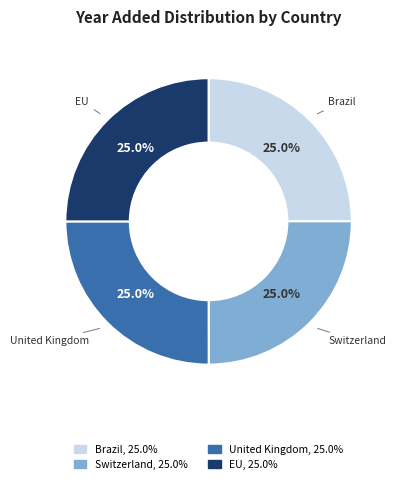

Approximately how many times larger is the value at United Kingdom compared to Switzerland?

1.0